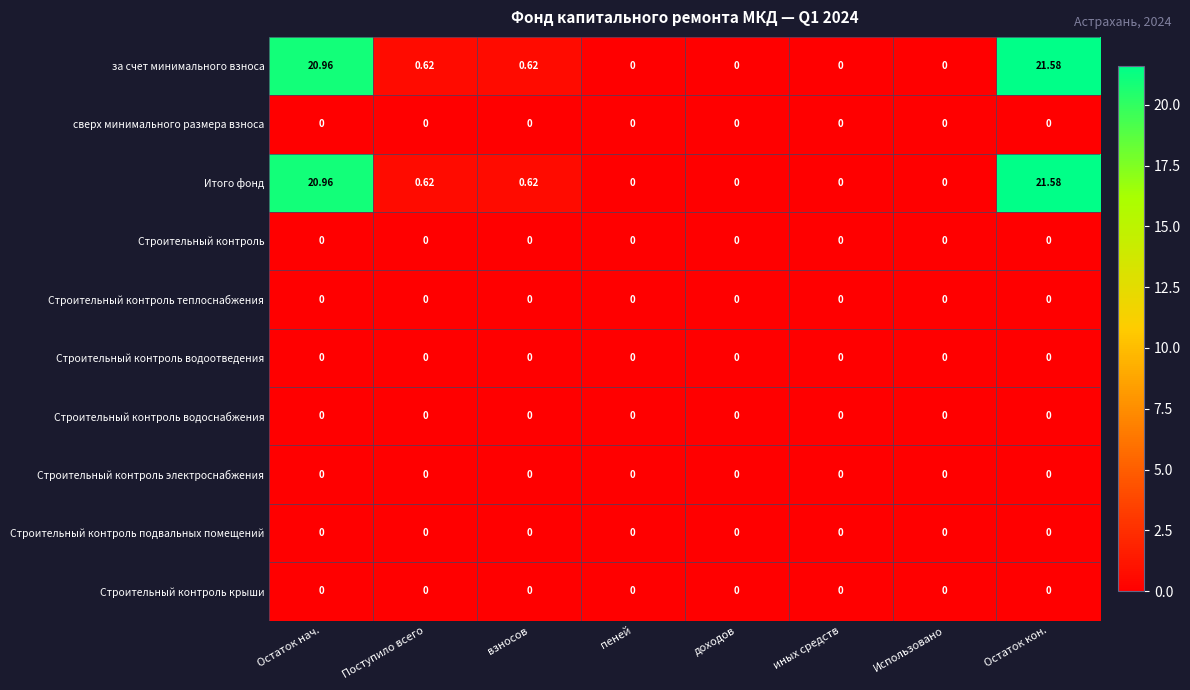

Which label corresponds to the largest value in the chart?

Остаток кон.